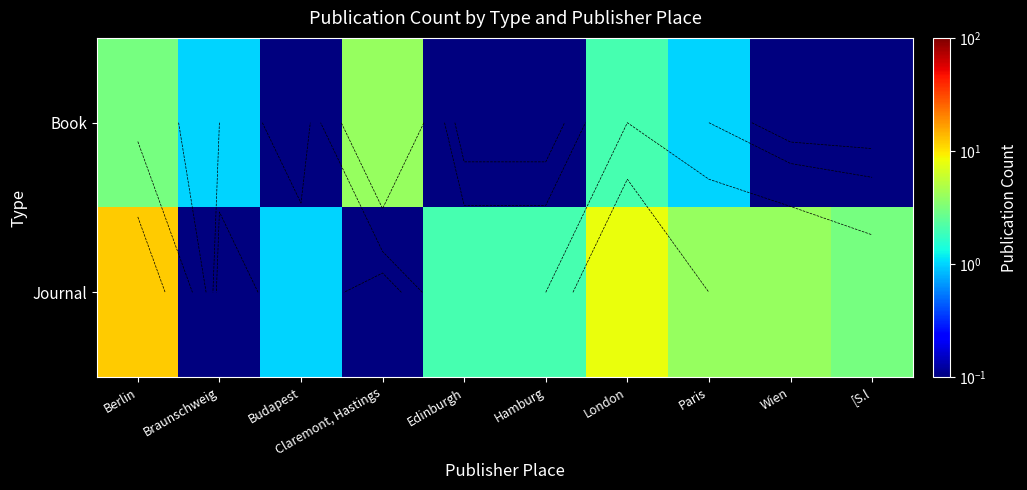

At Wien, list the series in order from largest to smallest.

Journal, Book